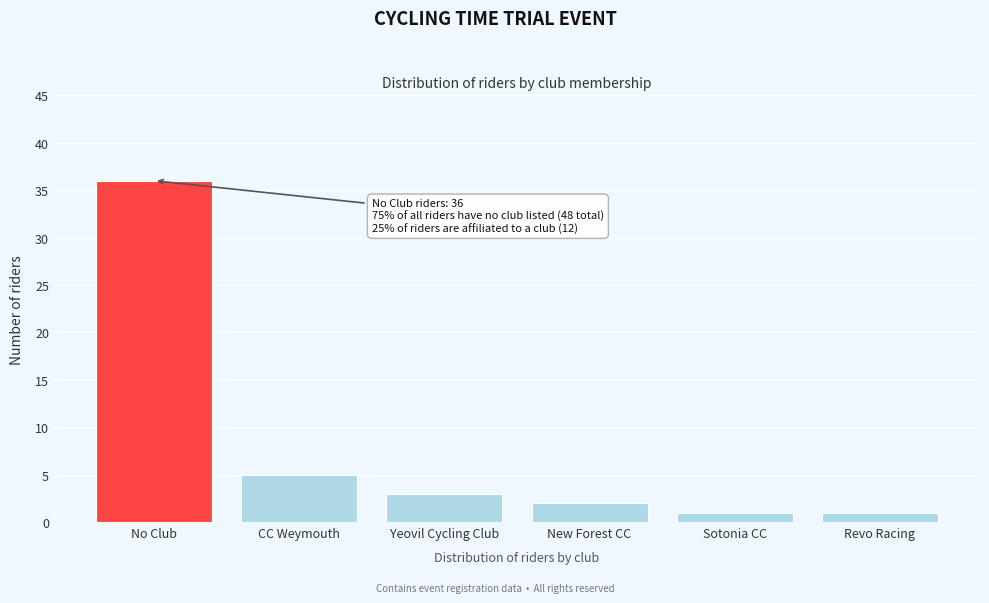

Reading left to right, what are all the values shown in this chart?

No Club=36	CC Weymouth=5	Yeovil Cycling Club=3	New Forest CC=2	Sotonia CC=1	Revo Racing=1